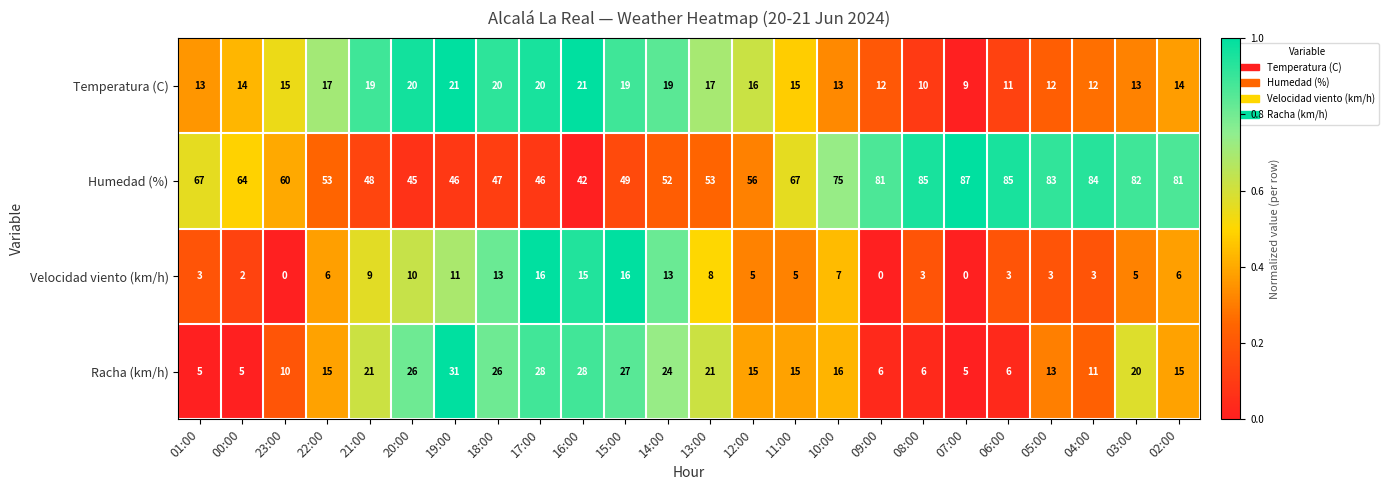

What is the difference between the maximum and minimum values in the Racha (km/h) series?

26